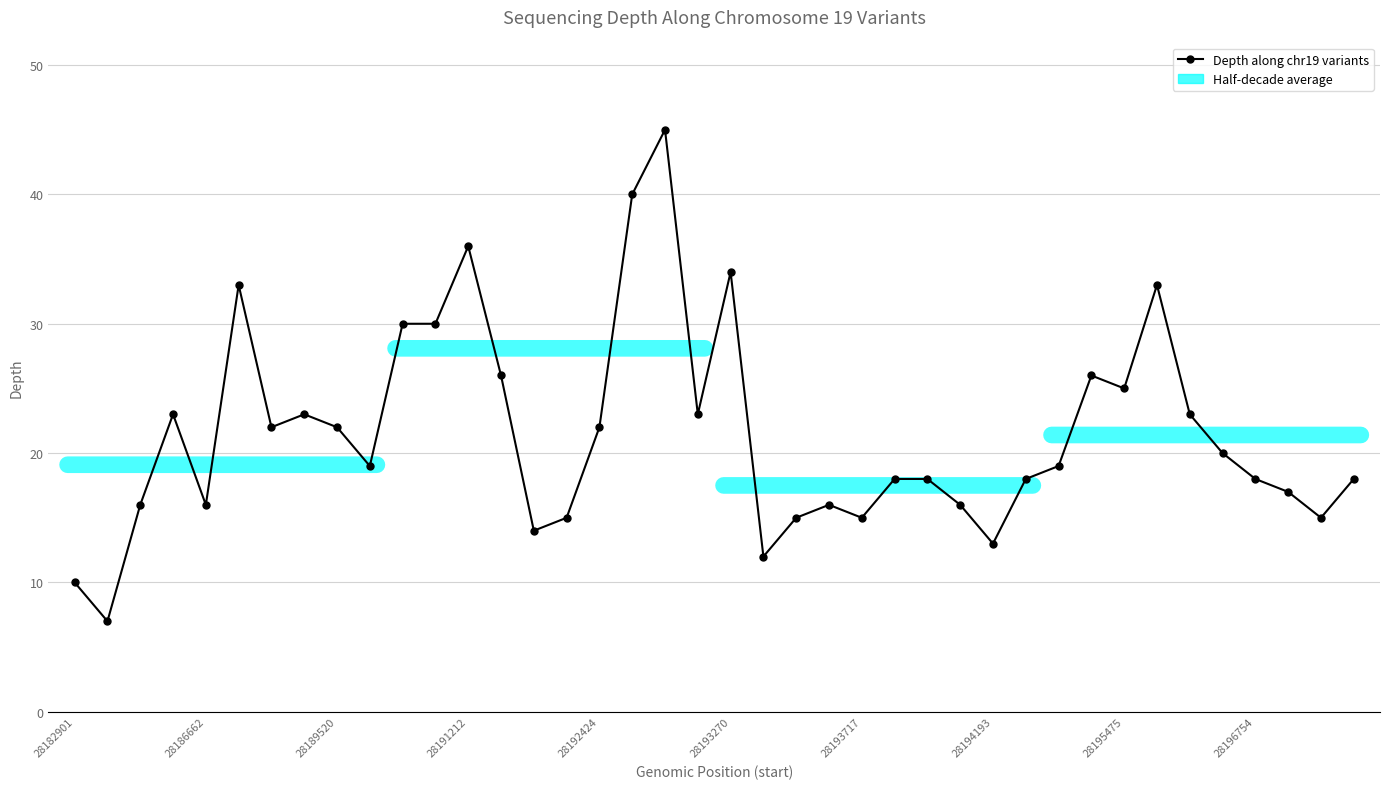

What is the minimum value shown in the chart?

7